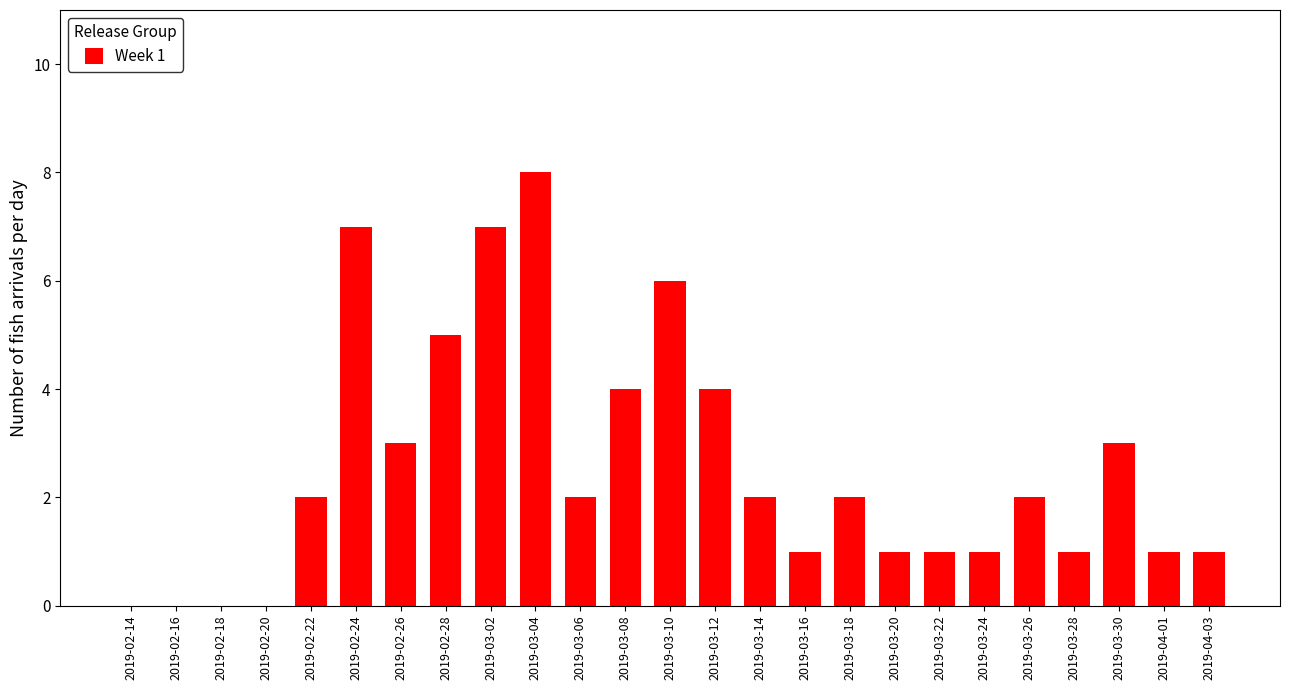

Reading left to right, transcribe all the data shown in this chart.

2019-02-14=0	2019-02-16=0	2019-02-18=0	2019-02-20=0	2019-02-22=2	2019-02-24=7	2019-02-26=3	2019-02-28=5	2019-03-02=7	2019-03-04=8	2019-03-06=2	2019-03-08=4	2019-03-10=6	2019-03-12=4	2019-03-14=2	2019-03-16=1	2019-03-18=2	2019-03-20=1	2019-03-22=1	2019-03-24=1	2019-03-26=2	2019-03-28=1	2019-03-30=3	2019-04-01=1	2019-04-03=1